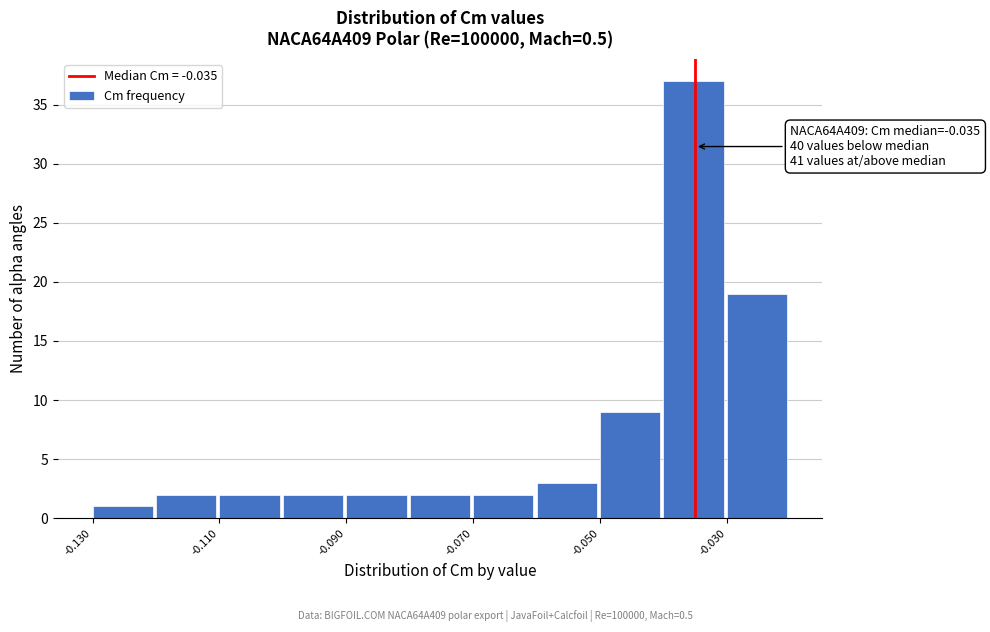

Over which range of the x-axis is the bar tallest?

-0.04 to -0.03